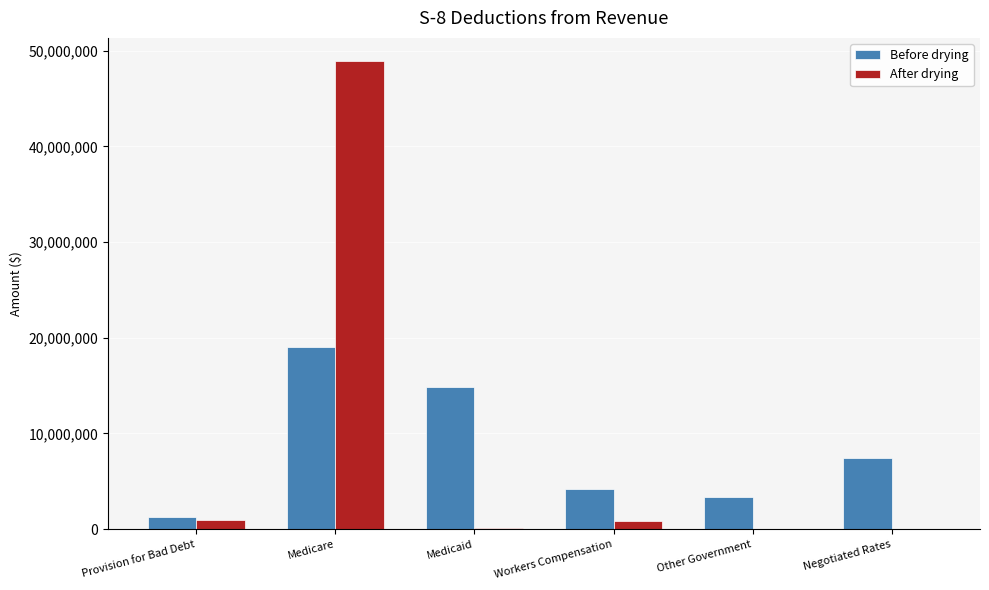

What are all the series names shown in the legend?

Before drying, After drying